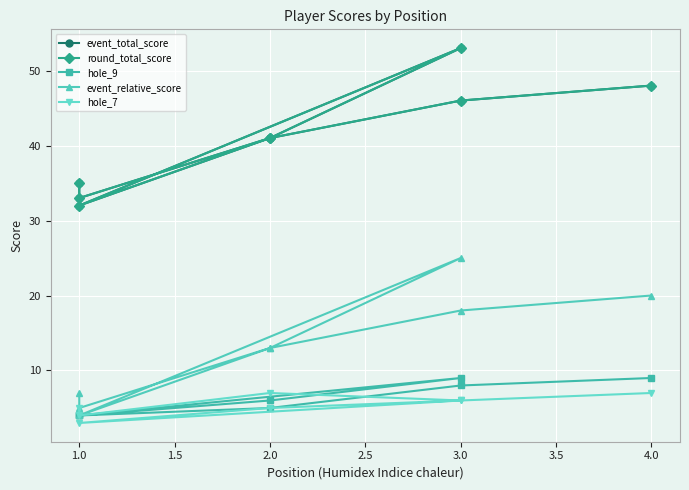

True or false: hole_7 has more than 0 interior local peaks.

True